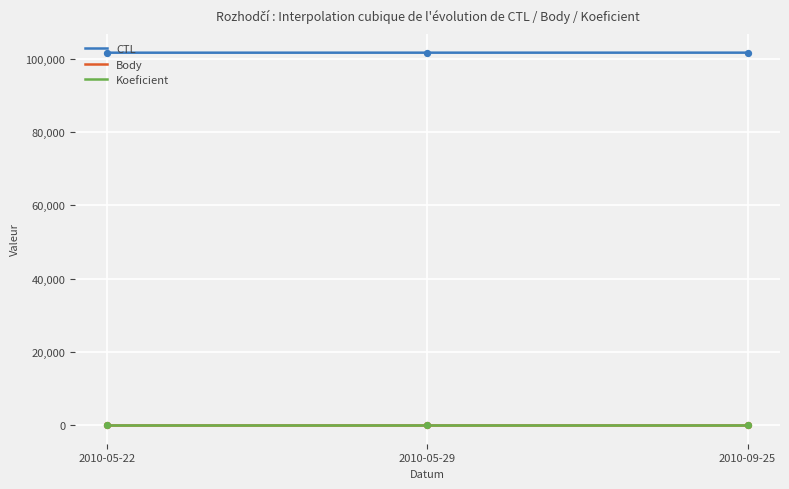

True or false: CTL and Koeficient intersect in this chart.

False